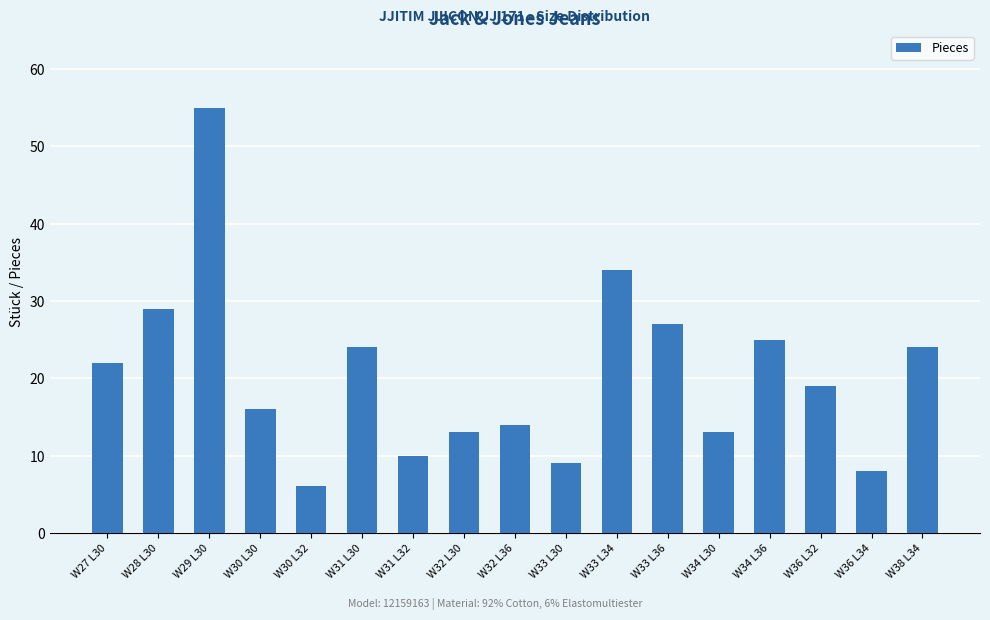

Reading left to right, extract all data points from this chart.

W27 L30=22	W28 L30=29	W29 L30=55	W30 L30=16	W30 L32=6	W31 L30=24	W31 L32=10	W32 L30=13	W32 L36=14	W33 L30=9	W33 L34=34	W33 L36=27	W34 L30=13	W34 L36=25	W36 L32=19	W36 L34=8	W38 L34=24